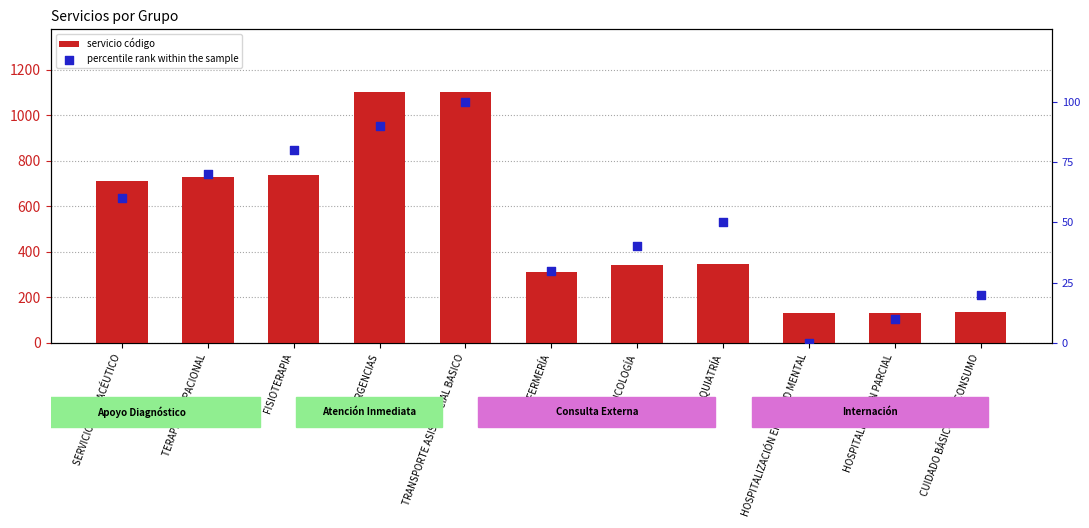

At how many categories does at least one series exceed 749?

2